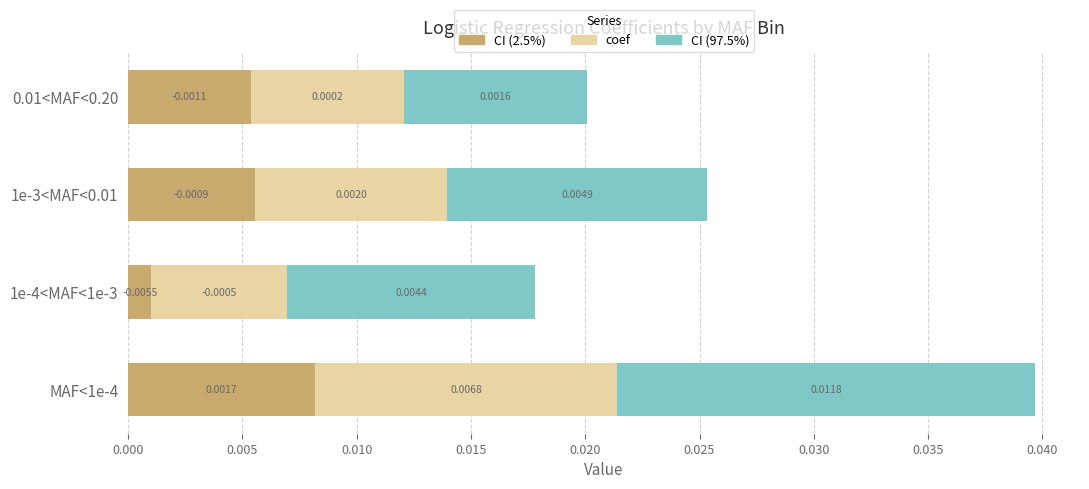

List the labels in order of CI (2.5%) value, smallest first.

1e-4<MAF<1e-3, 0.01<MAF<0.20, 1e-3<MAF<0.01, MAF<1e-4